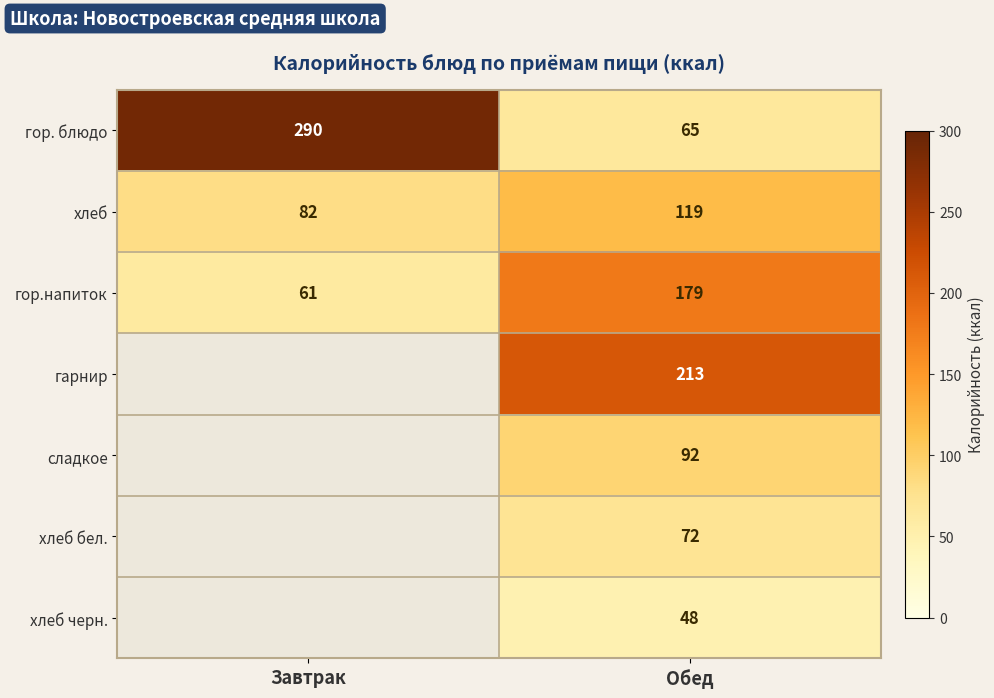

What is the total value across all series at Обед?

788